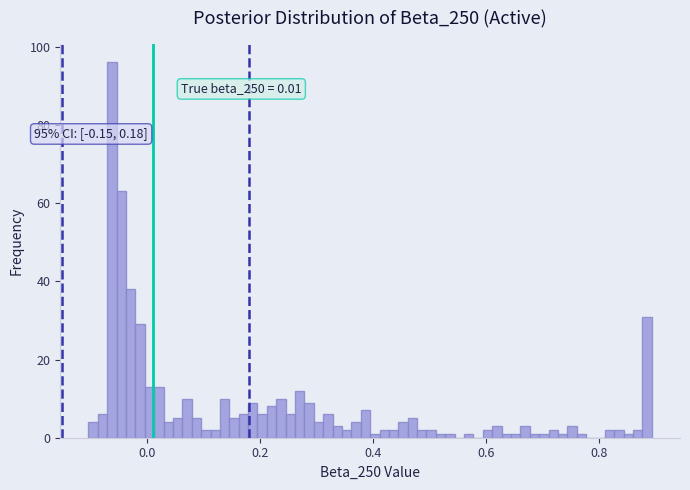

Around what value on the x-axis is the tallest bar? Give the approximate position of its centre, as read against the axis.

-0.06